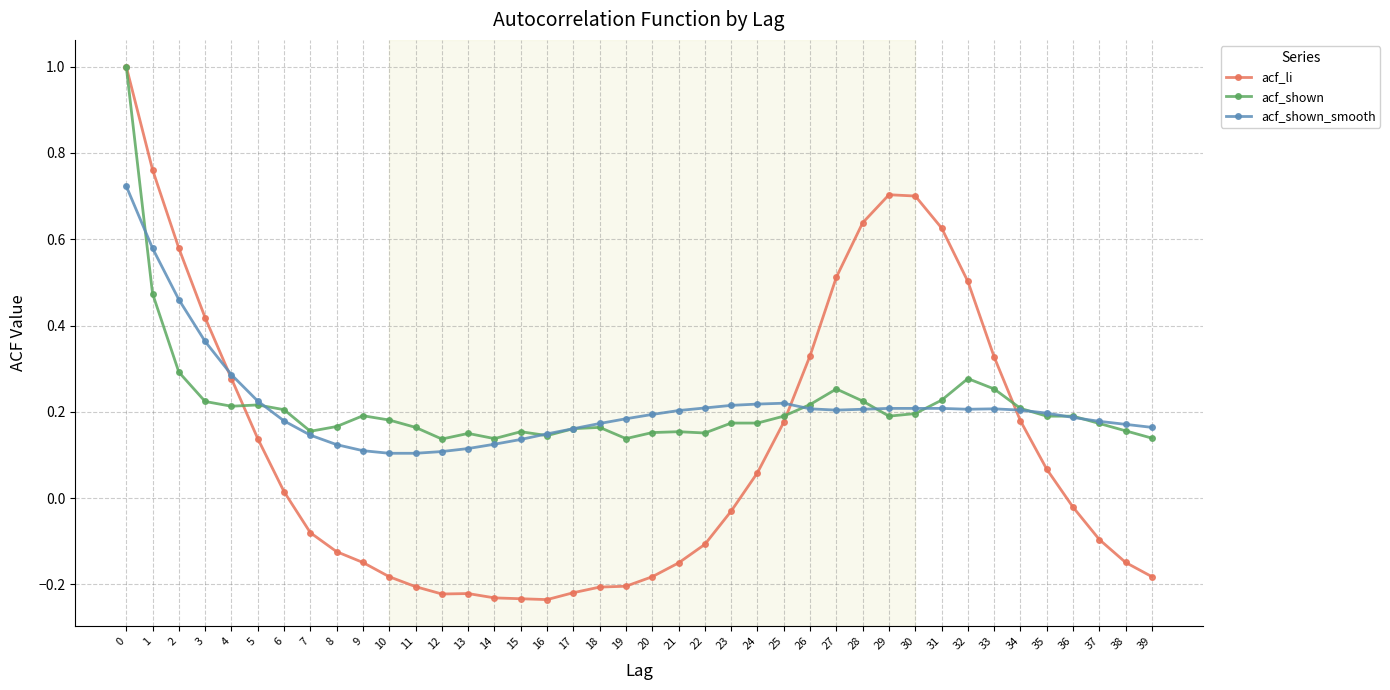

At 32, list the series in order from largest to smallest.

acf_li, acf_shown, acf_shown_smooth